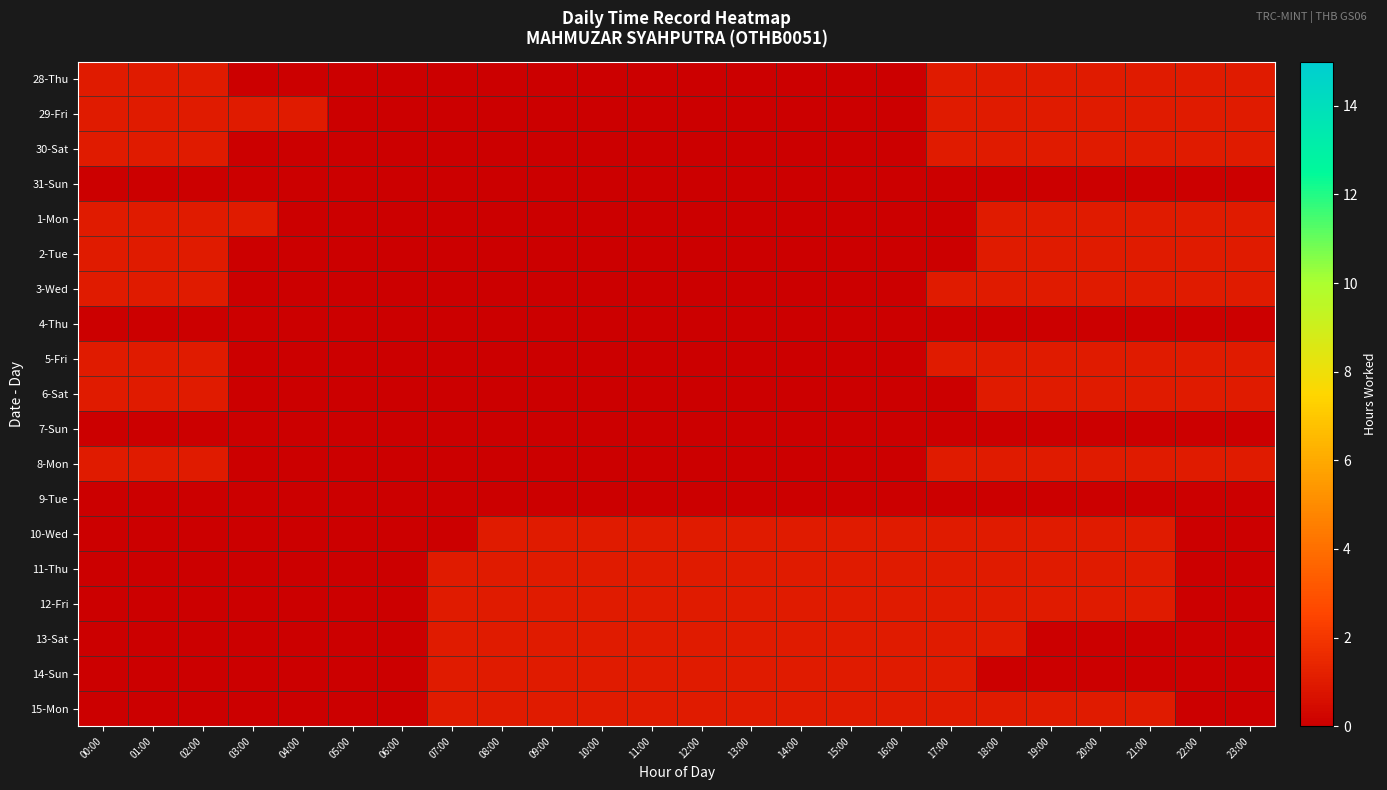

What is the approximate value of 29-Fri at 20:00?

1.0